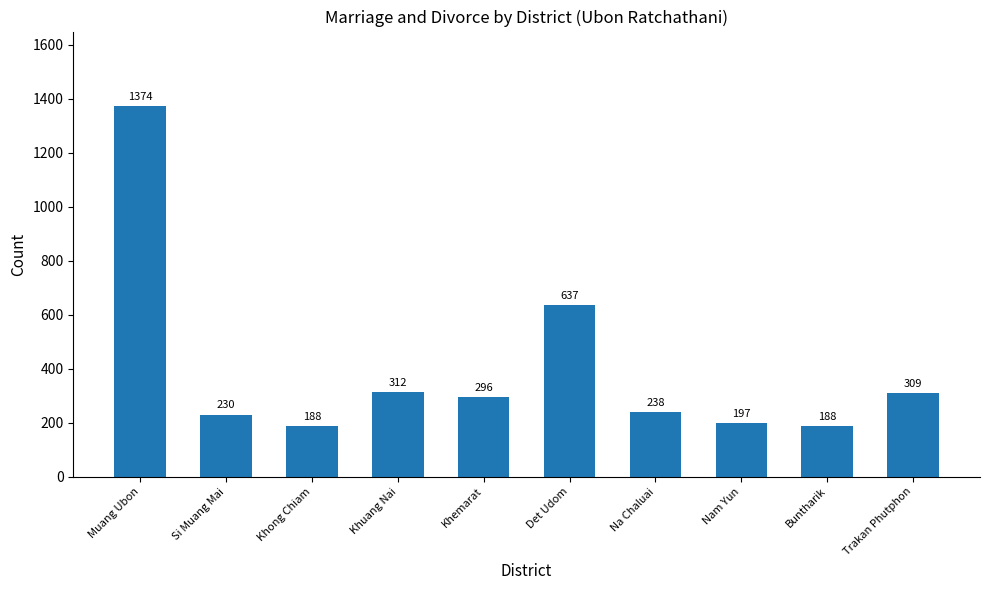

The chart shows a value of 46 at Nam Yun. True or false?

False